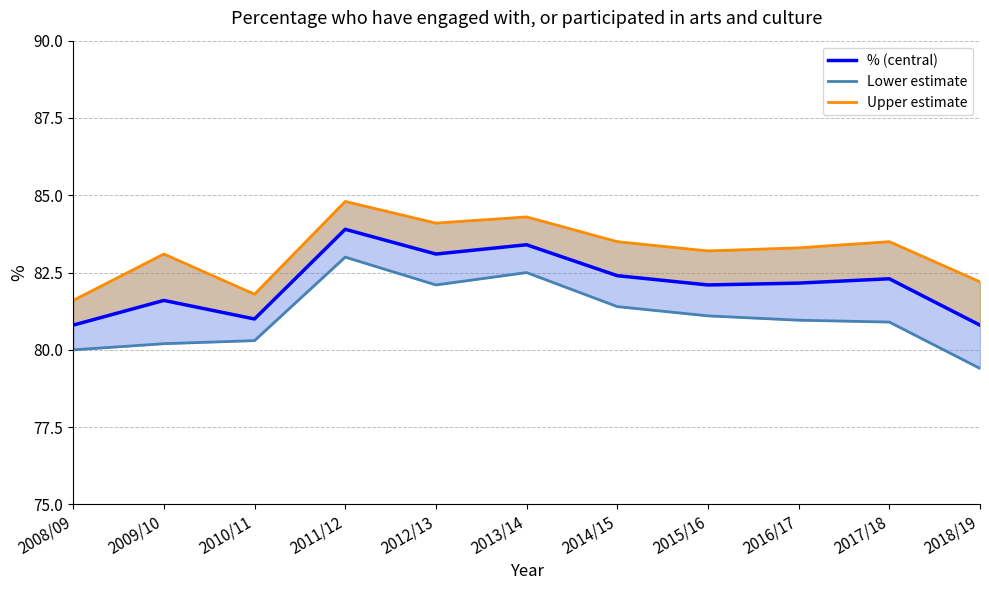

Reading left to right, transcribe all the data shown in this chart.

Lower estimate line: 2008/09=80.0	2009/10=80.2	2010/11=80.3	2011/12=83.0	2012/13=82.1	2013/14=82.5	2014/15=81.4	2015/16=81.1	2016/17=81.0	2017/18=80.9	2018/19=79.4
Upper estimate: 2008/09=81.6	2009/10=83.1	2010/11=81.8	2011/12=84.8	2012/13=84.1	2013/14=84.3	2014/15=83.5	2015/16=83.2	2016/17=83.3	2017/18=83.5	2018/19=82.2
% (central): 2008/09=80.8	2009/10=81.6	2010/11=81.0	2011/12=83.9	2012/13=83.1	2013/14=83.4	2014/15=82.4	2015/16=82.1	2016/17=82.2	2017/18=82.3	2018/19=80.8